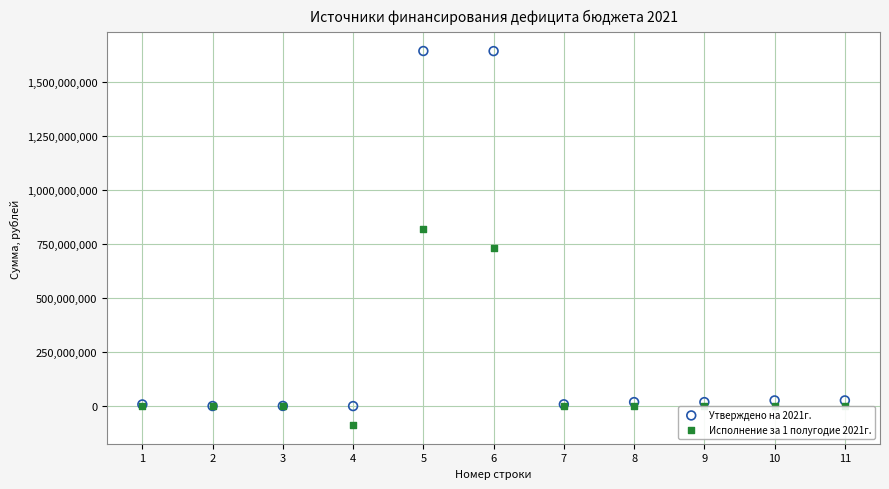

Which series contains the lowest Y value?

Исполнение за 1 полугодие 2021г.